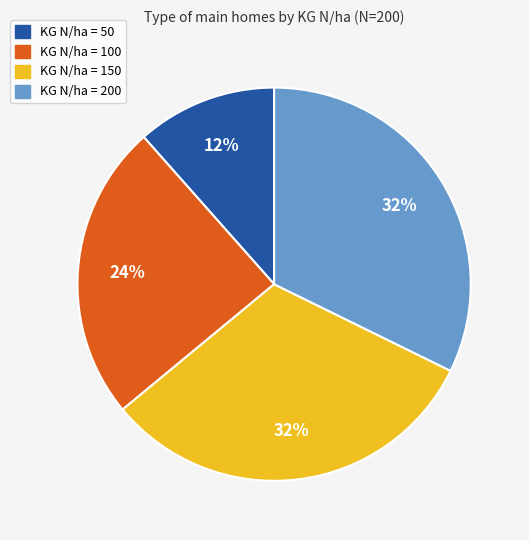

Is there a majority slice in this chart?

No